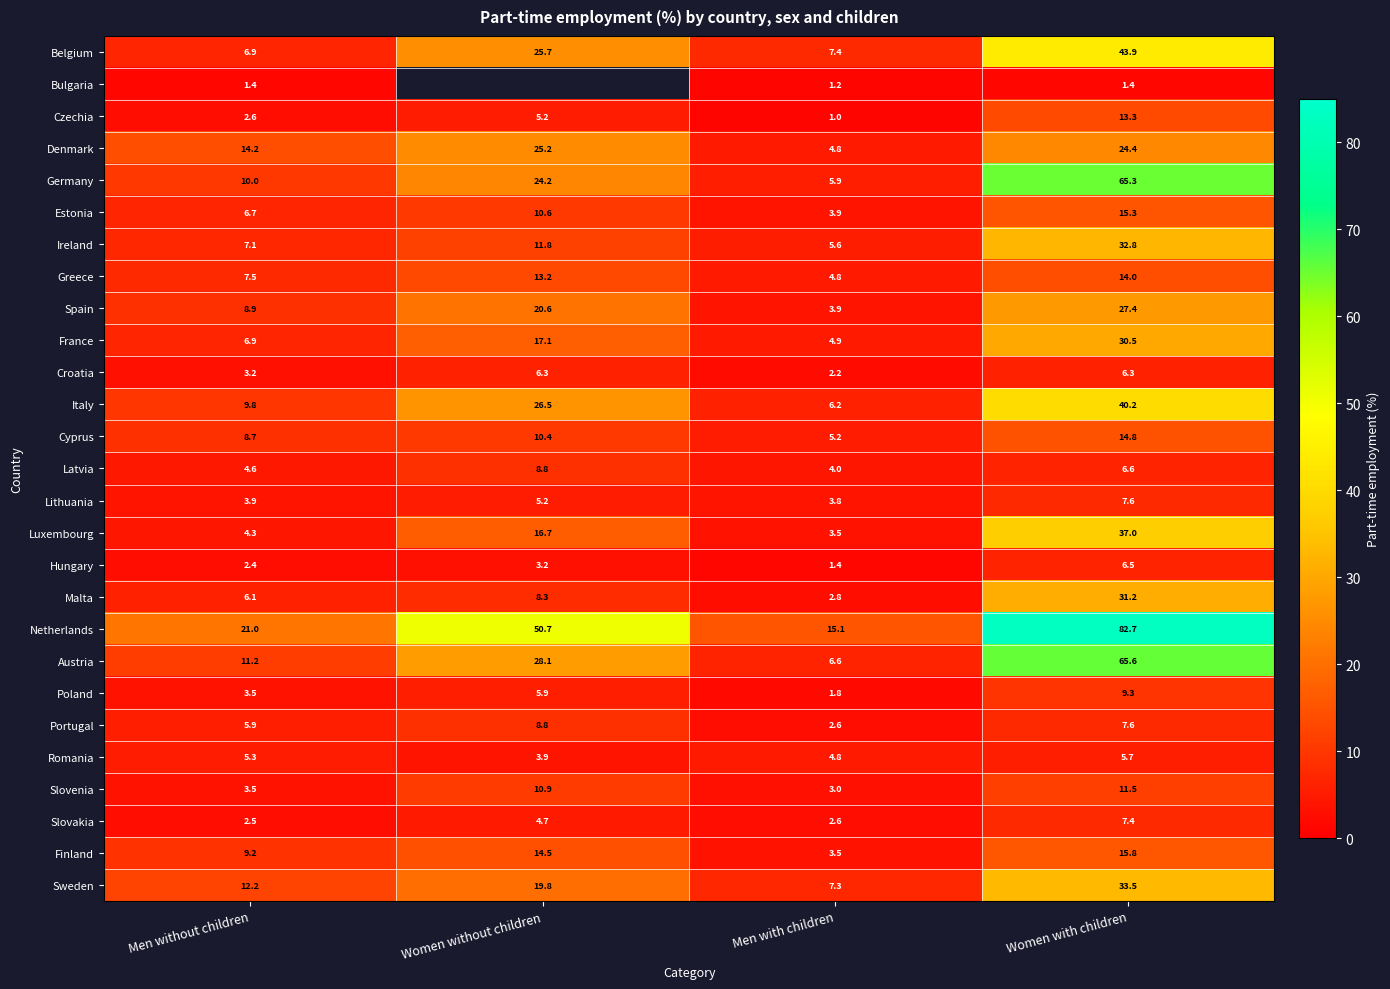

The value of Greece at Women with children is 14.0. True or false?

True